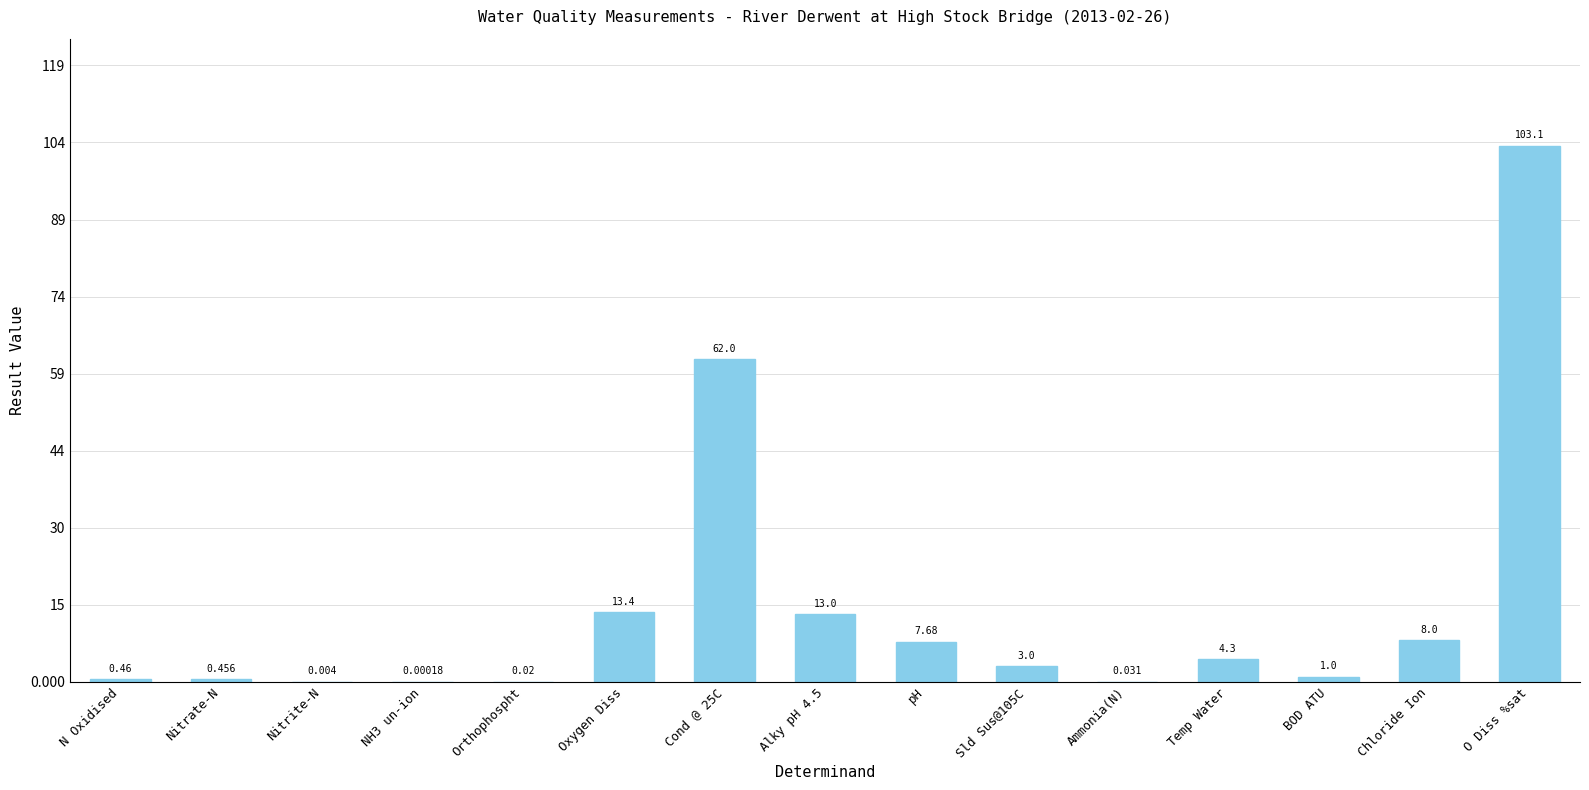

Where does the data first go above 3?

Oxygen Diss